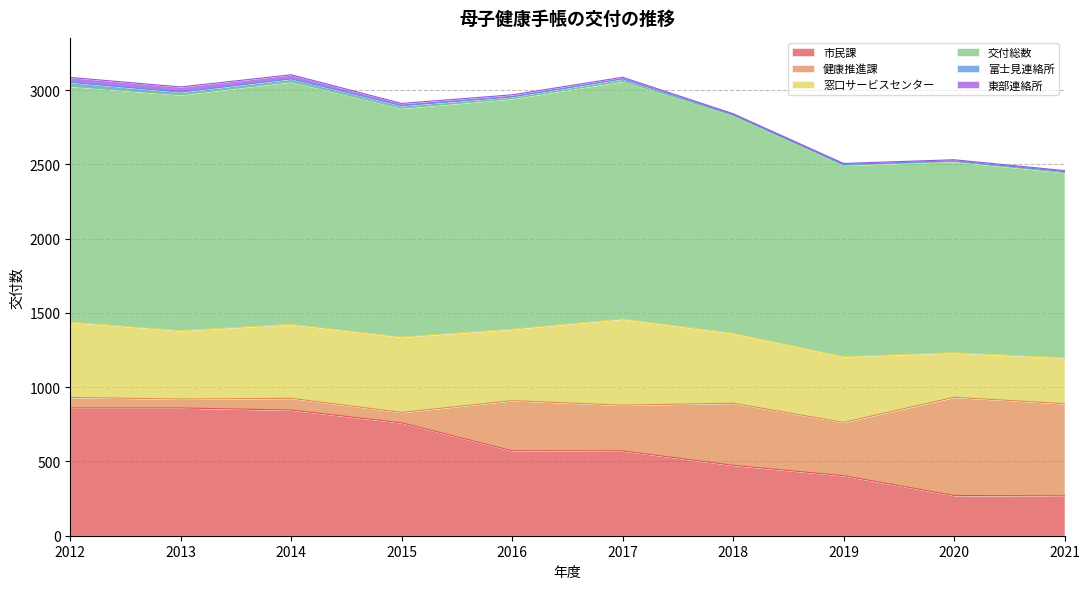

Rank the categories by 東部連絡所 value from lowest to highest.

2018, 2019, 2021, 2020, 2017, 2016, 2015, 2014, 2012, 2013